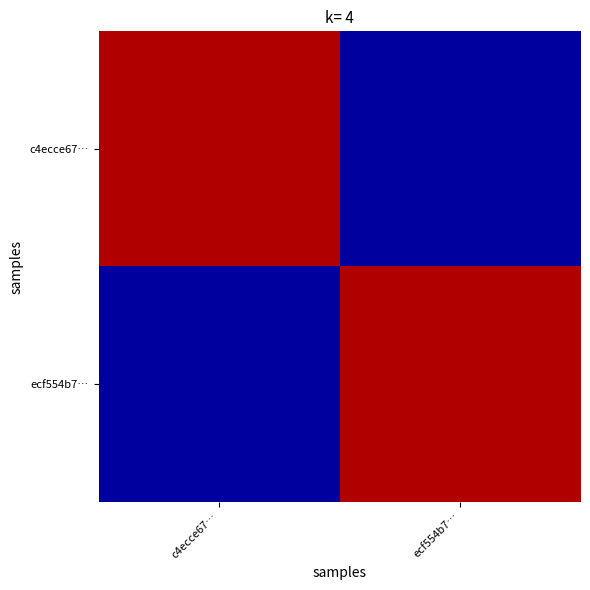

Reading left to right, transcribe all the data shown in this chart.

c4ecce67…: c4ecce67…=129	ecf554b7…=4
ecf554b7…: c4ecce67…=4	ecf554b7…=129